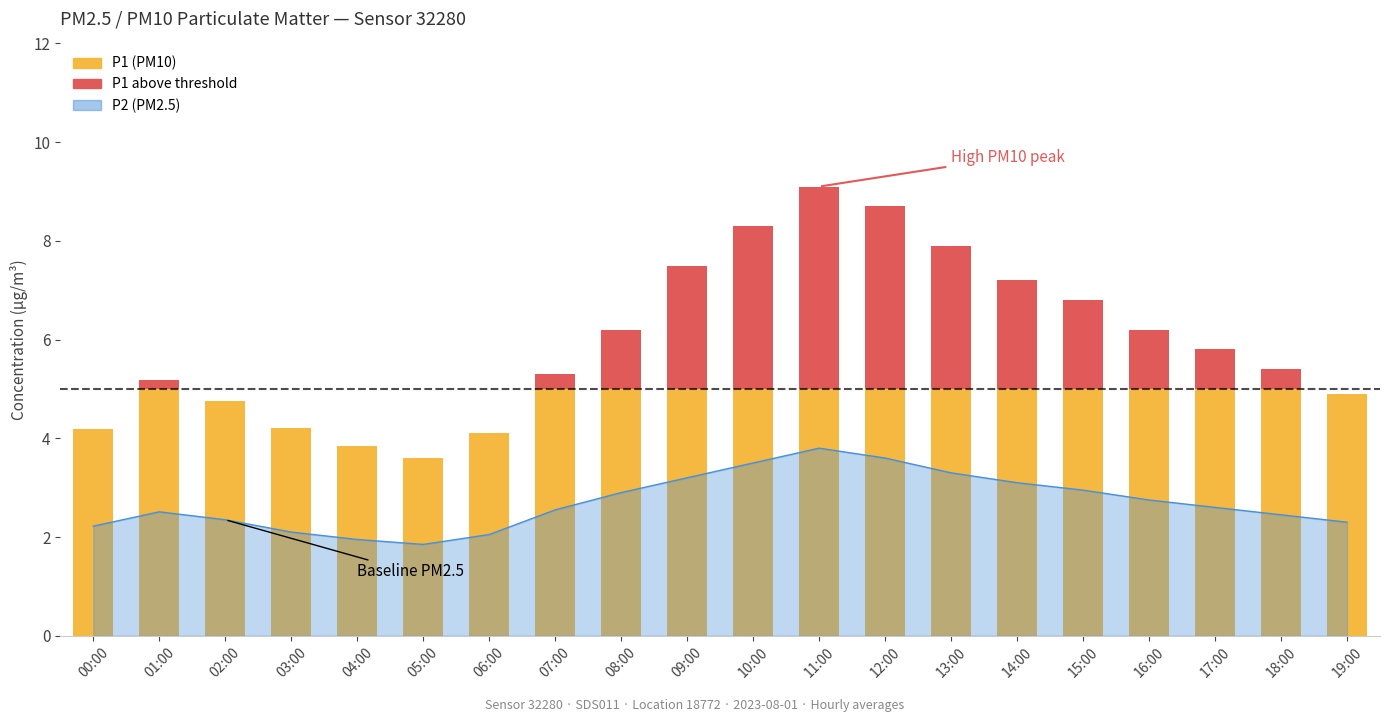

Where does the data first go above 2?

00:00